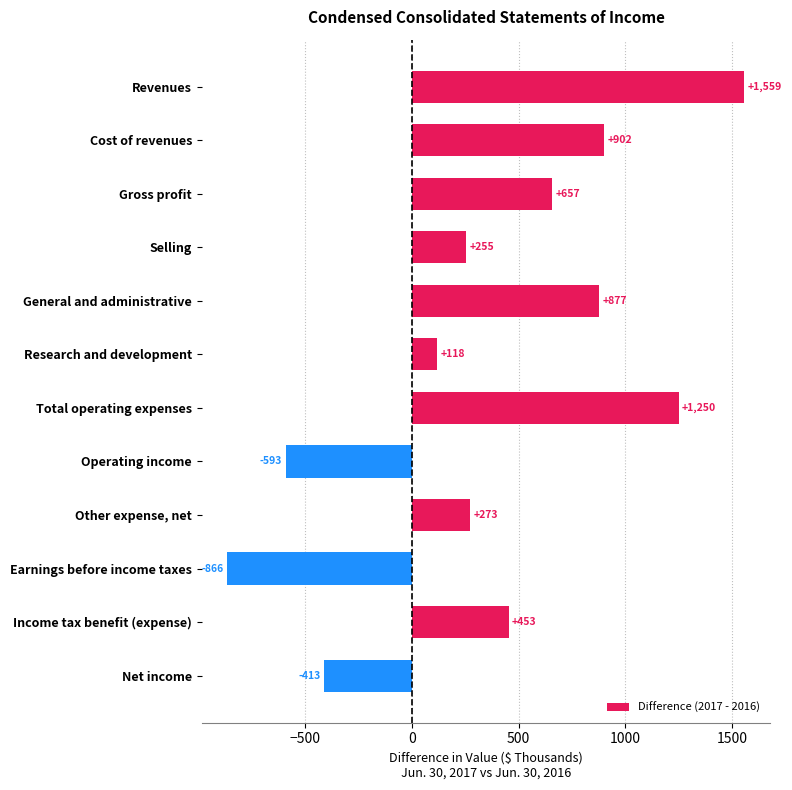

Which has a higher value, Total operating expenses or Income tax benefit (expense)?

Total operating expenses